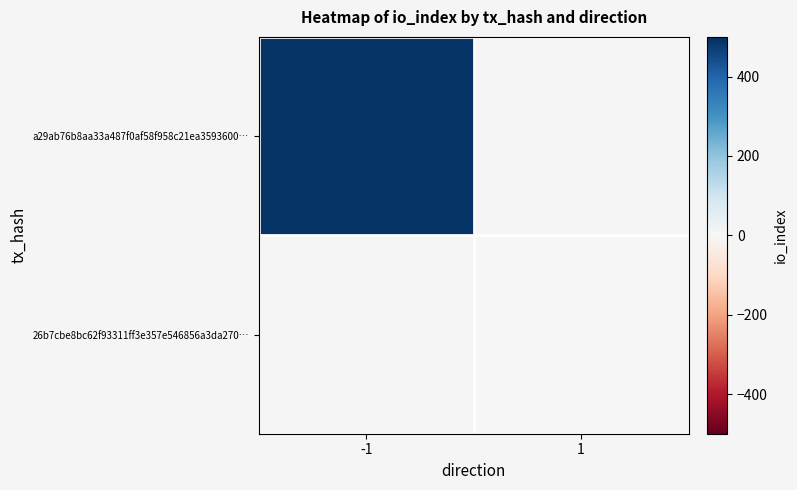

Rank the series by their average value, from highest to lowest.

a29ab76b8aa33a487f0af58f958c21ea3593600…, 26b7cbe8bc62f93311ff3e357e546856a3da270…